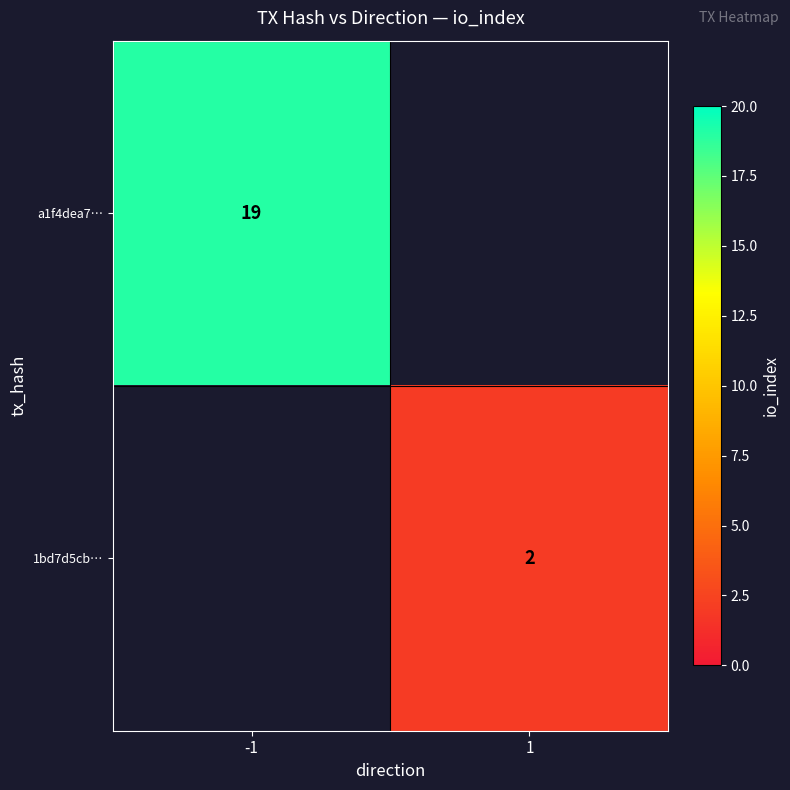

True or false: 1bd7d5cb… has a value of 2 at 1.

True